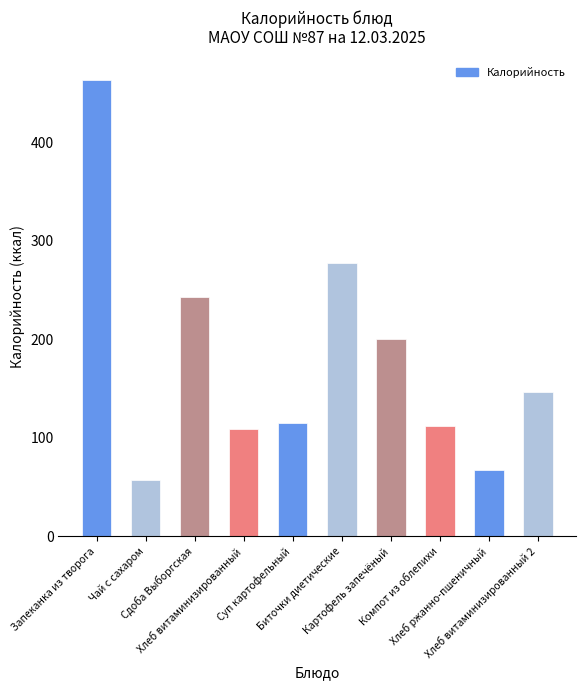

Approximately how many times larger is the value at Картофель запечёный compared to Хлеб витаминизированный 2?

1.4